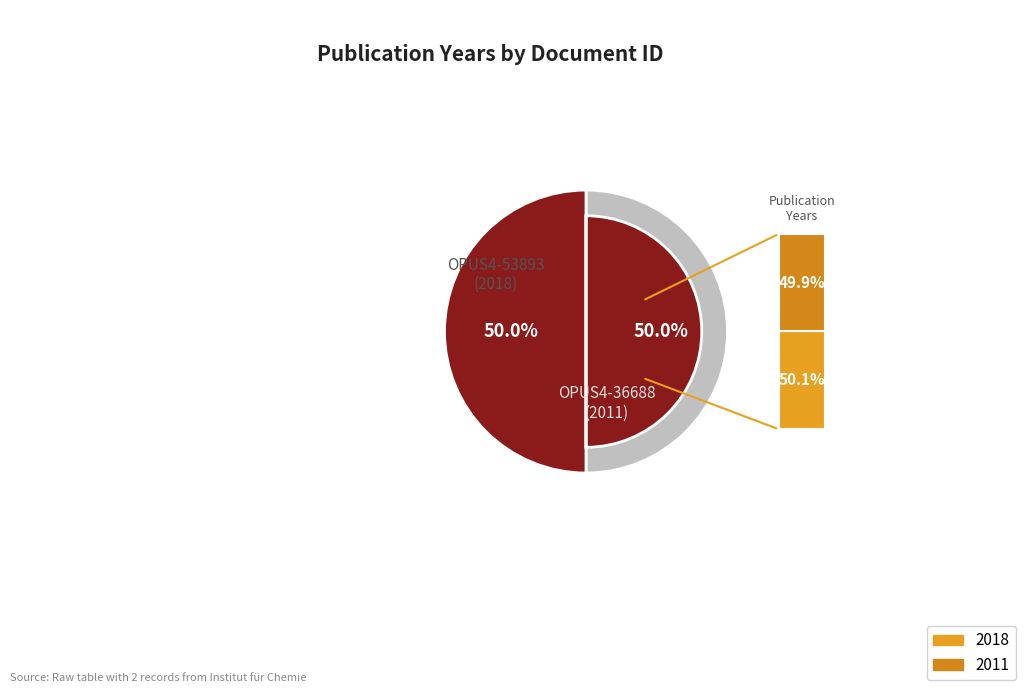

Is there any slice that represents more than half of the pie?

Yes